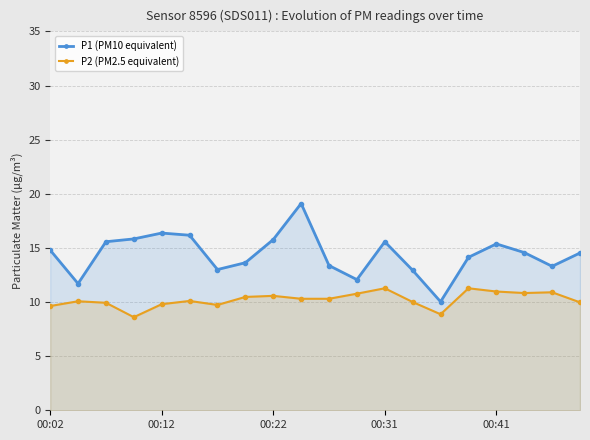

Which series changed the most between 7 and 13?

P1 (PM10 equivalent)